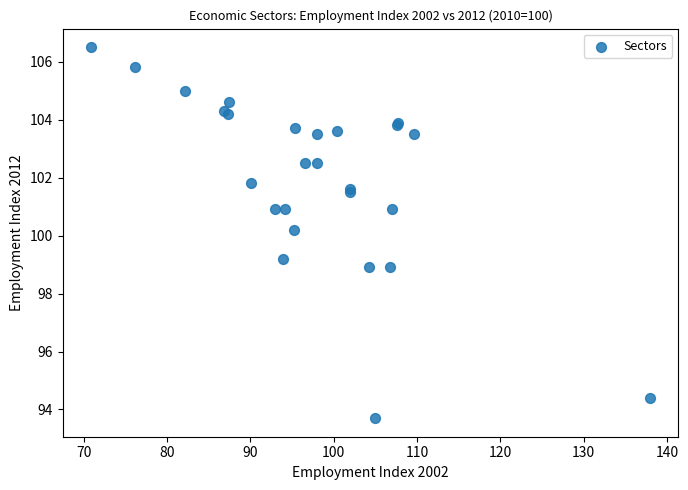

What Y value in the scatter plot is closest to 100?

100.2